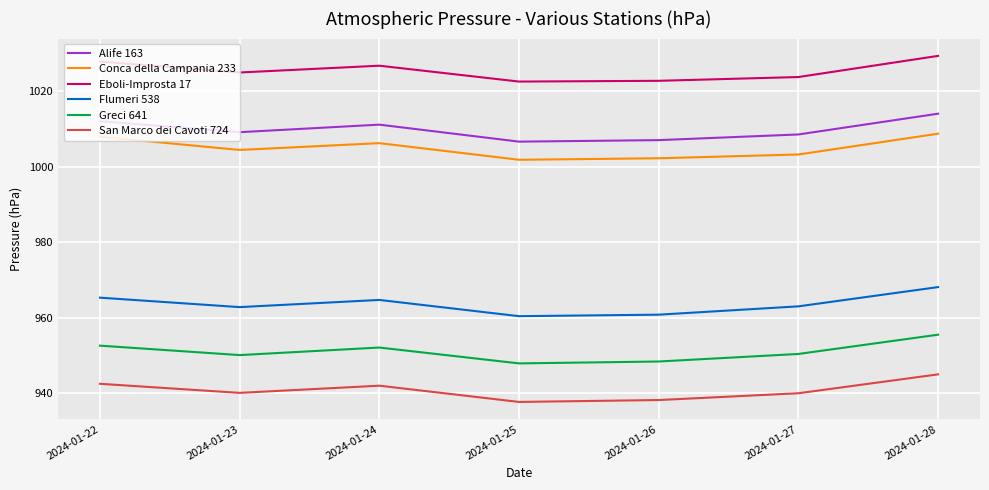

True or false: Alife 163 and Greci 641 intersect in this chart.

False